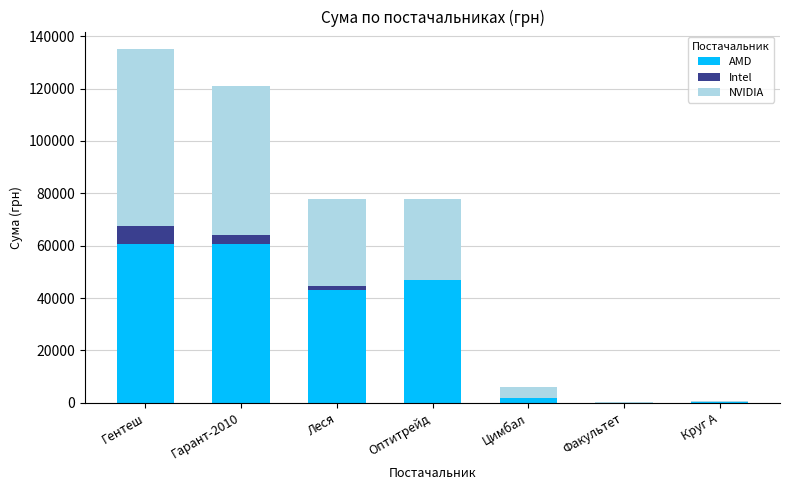

At which category is the sum across all series the highest?

Гентеш